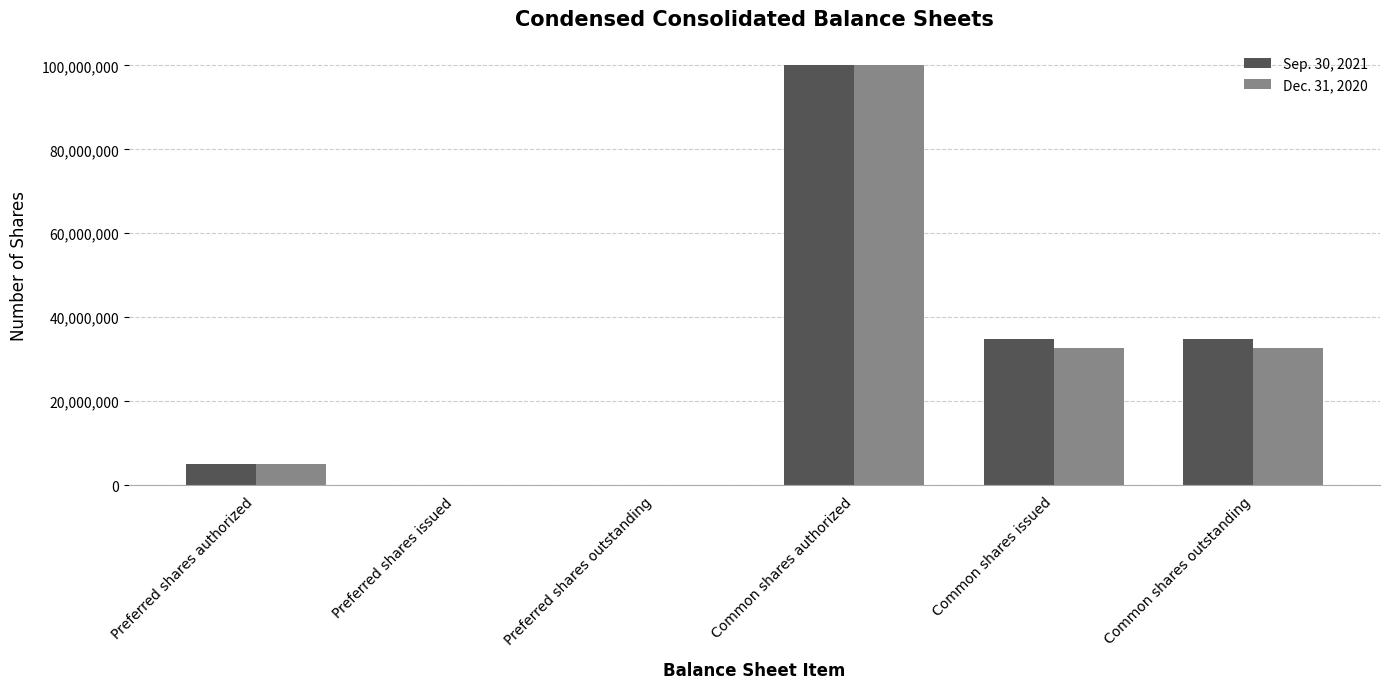

Reading left to right, list all the values displayed in this chart.

Sep. 30, 2021: Preferred shares authorized=5000000	Preferred shares issued=0	Preferred shares outstanding=0	Common shares authorized=100000000	Common shares issued=34767666	Common shares outstanding=34767666
Dec. 31, 2020: Preferred shares authorized=5000000	Preferred shares issued=0	Preferred shares outstanding=0	Common shares authorized=100000000	Common shares issued=32692561	Common shares outstanding=32692561